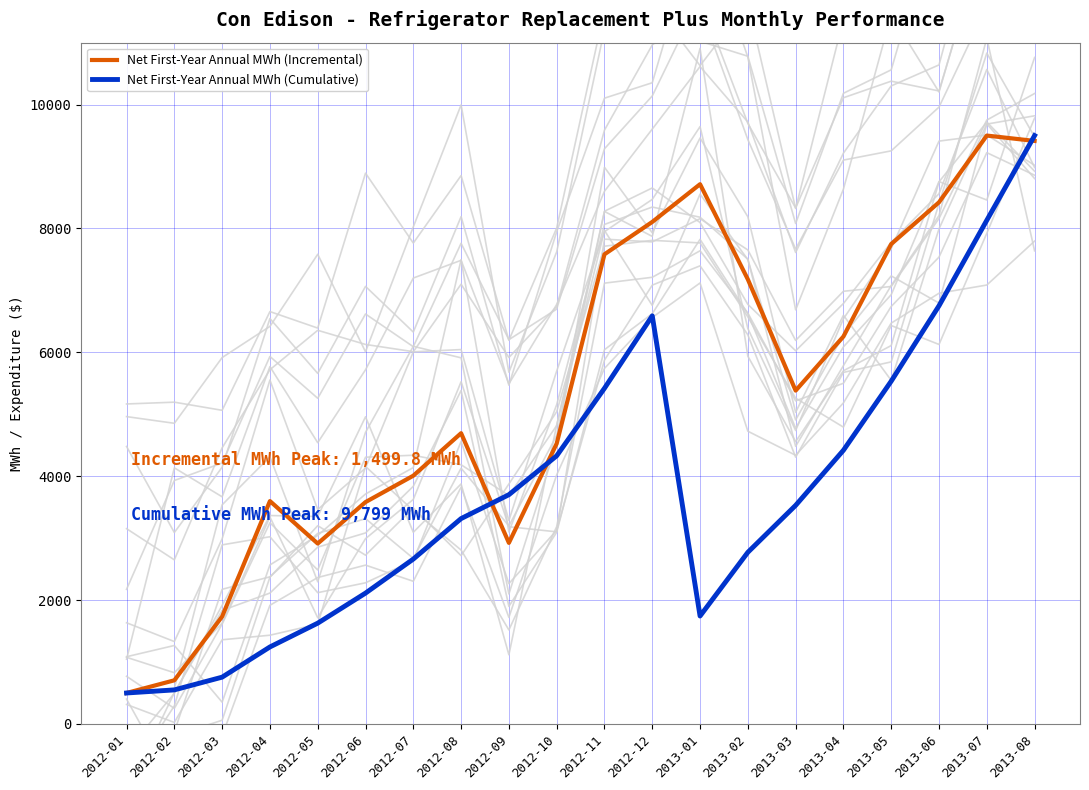

True or false: Net First-Year Annual MWh (Incremental) has more than 2 points higher than both neighbors.

True